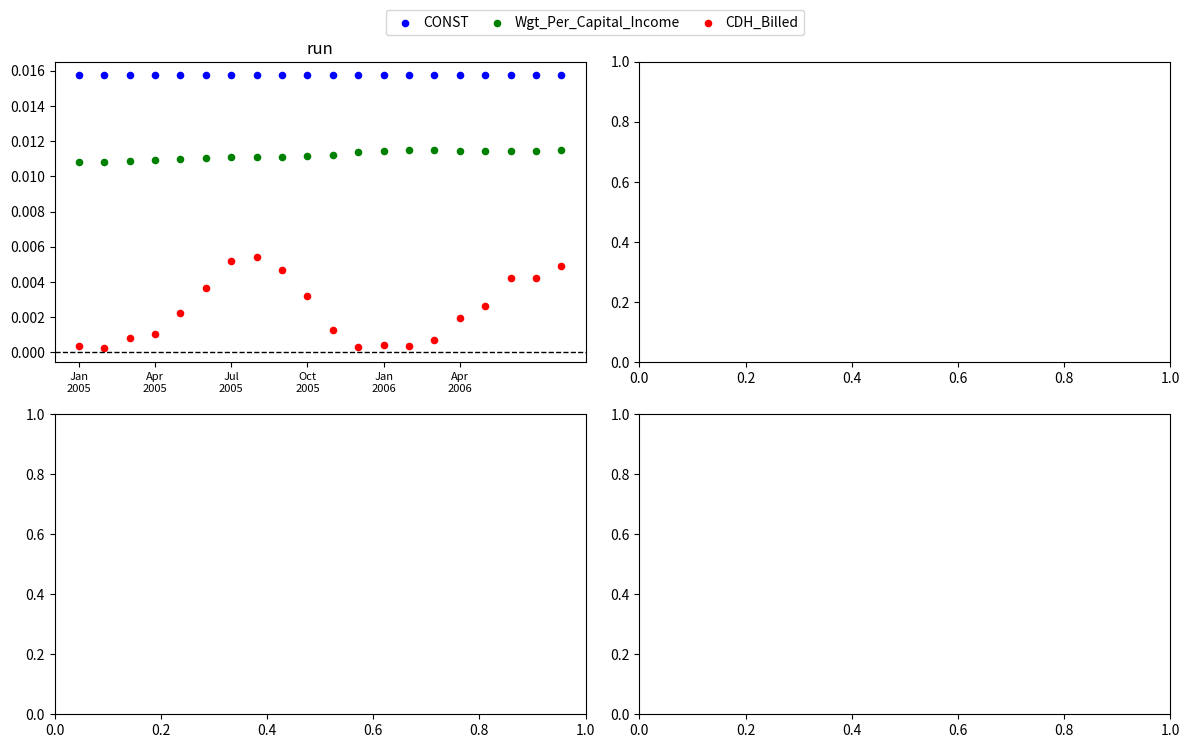

Which series contains the highest Y value?

CONST